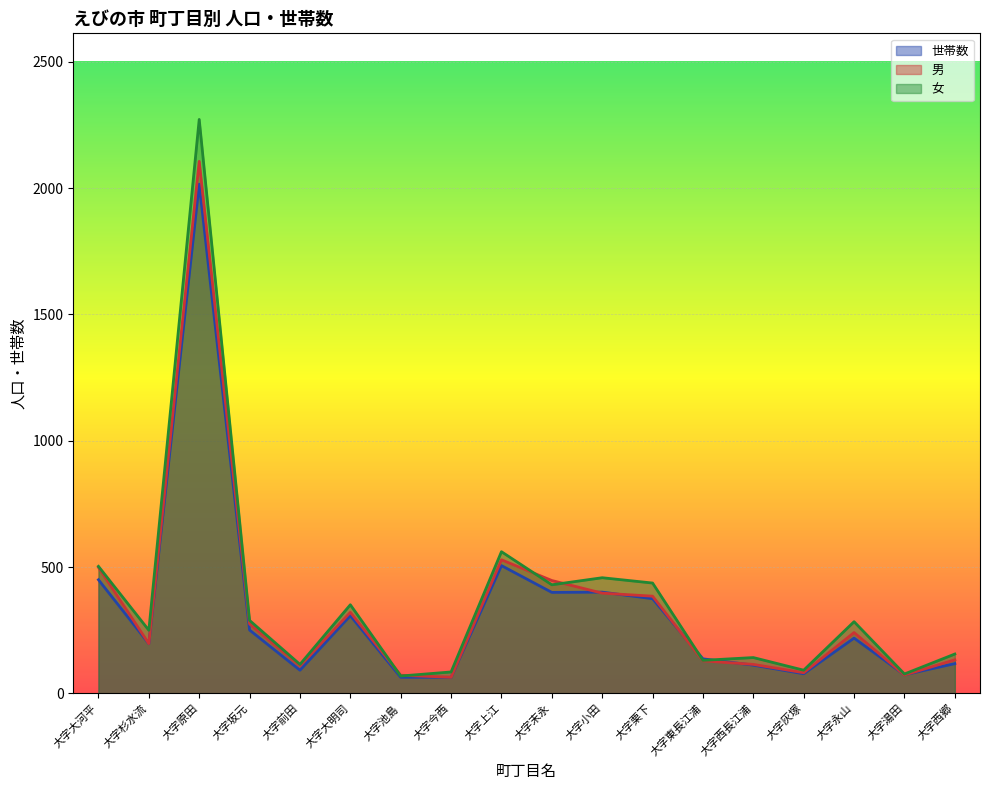

What is the smallest value displayed?

64